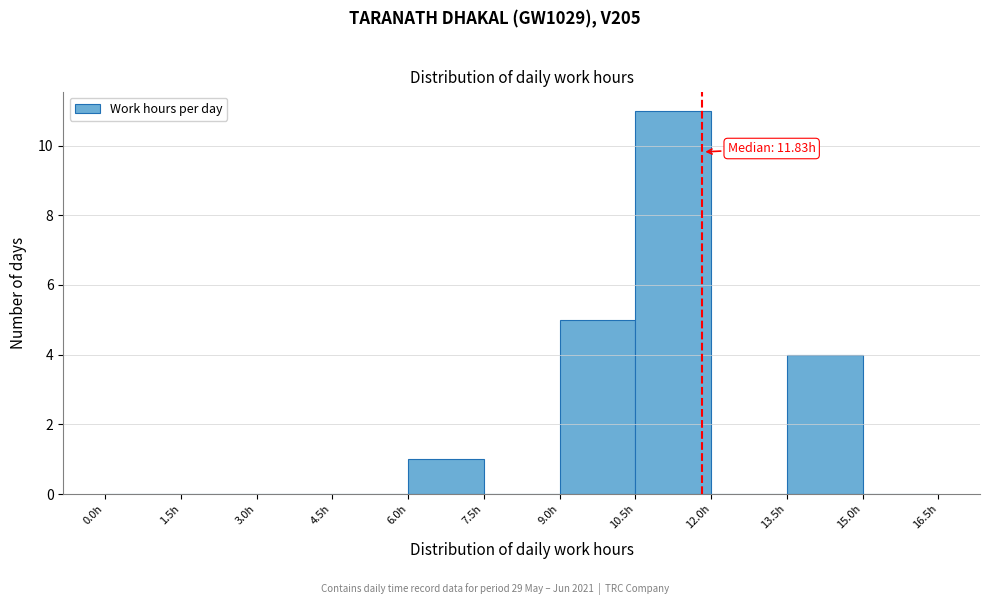

Which range on the x-axis has the tallest bar?

10.5 to 12.0